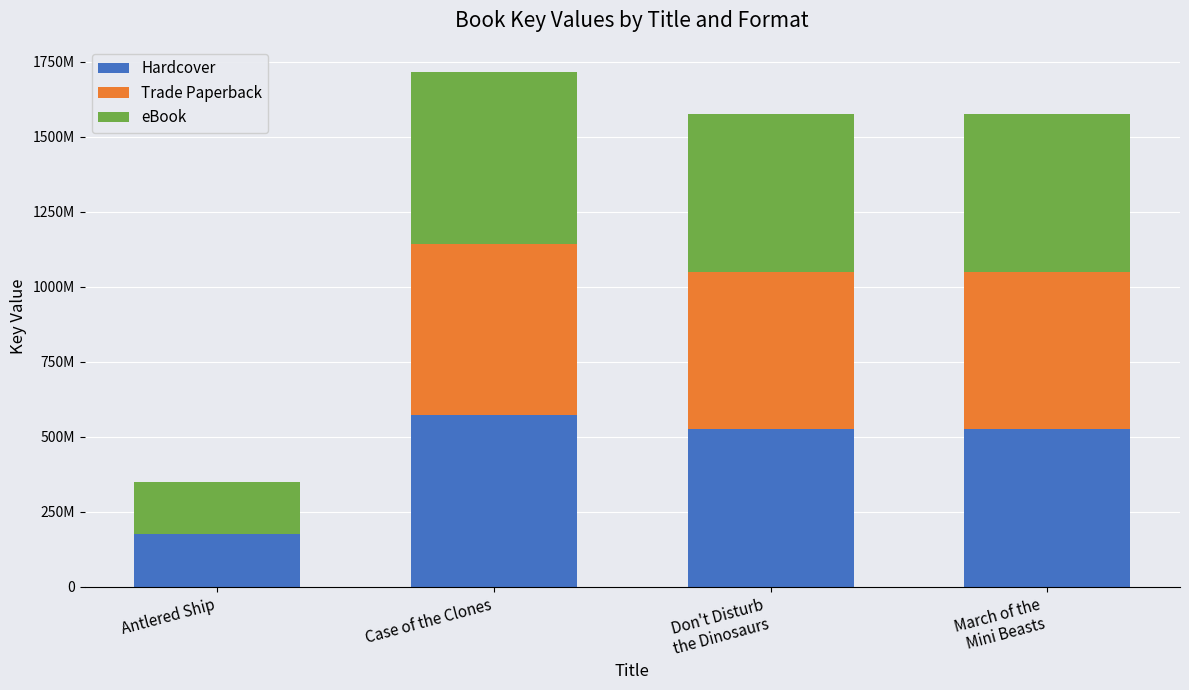

Rank the series at Antlered Ship from lowest to highest value.

Trade Paperback, Hardcover, eBook